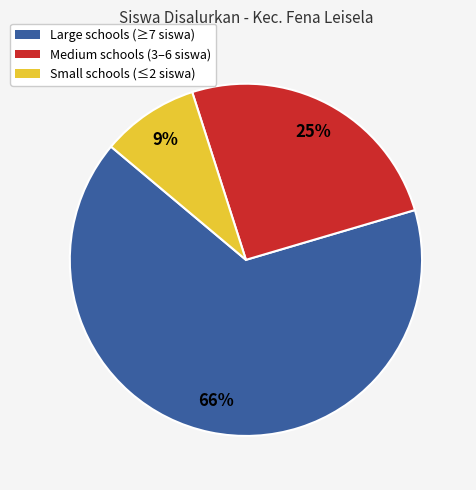

Is there any slice that represents more than half of the pie?

Yes